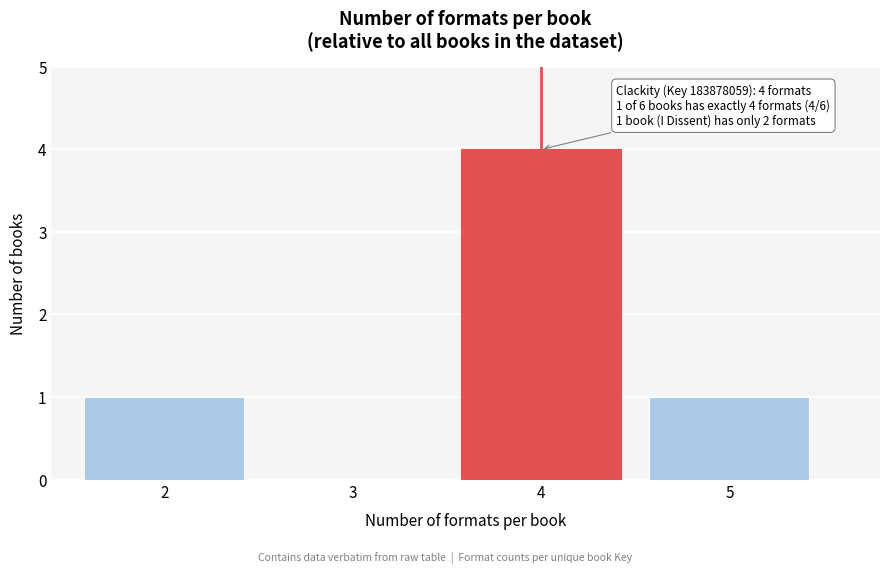

Reading right to left, extract all data points from this chart.

5=1	4=4	3=0	2=1